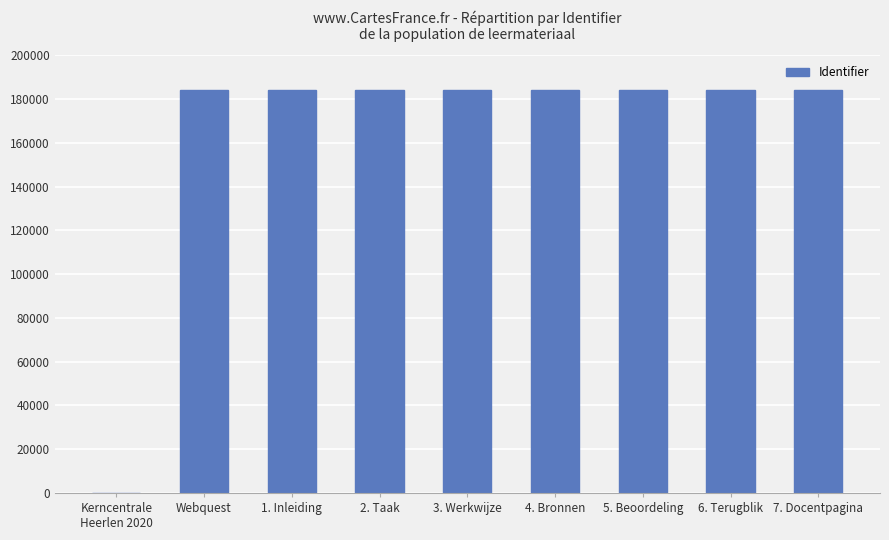

The value at 3. Werkwijze is 184389. True or false?

True